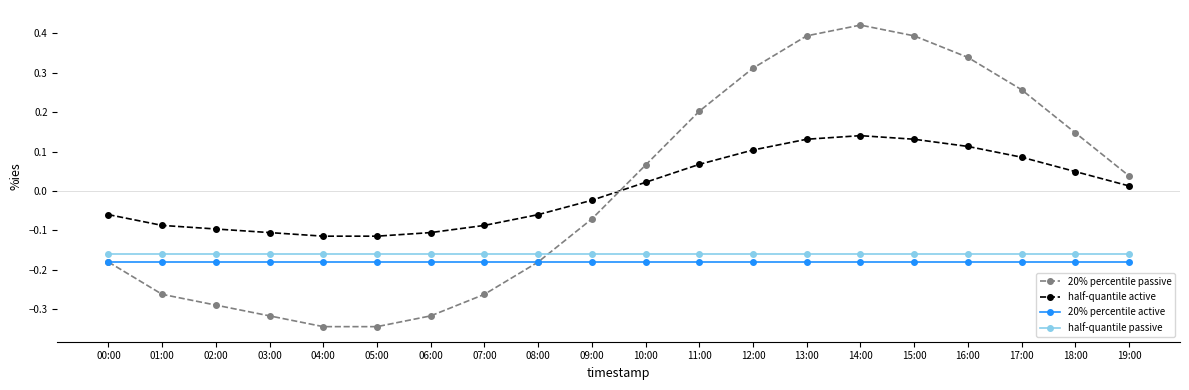

Is the value of half-quantile active at 15:00 greater than the value of half-quantile passive at 03:00?

Yes